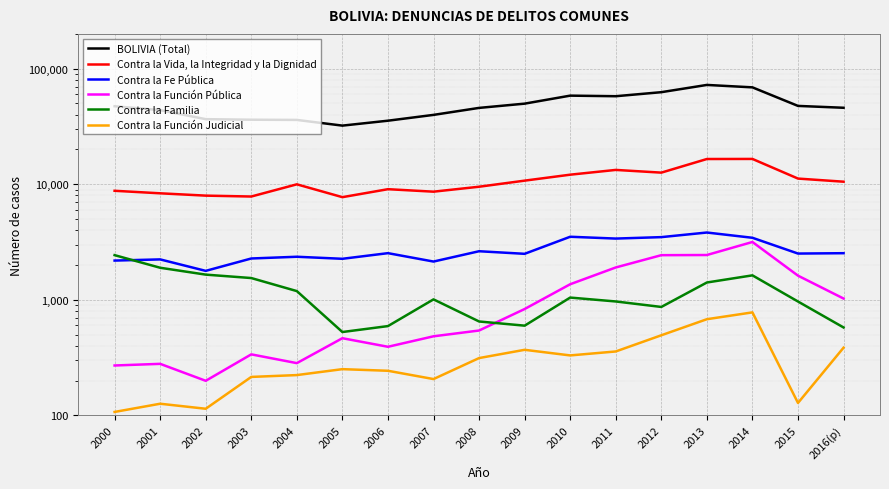

True or false: Contra la Familia and Contra la Vida, la Integridad y la Dignidad intersect in this chart.

False